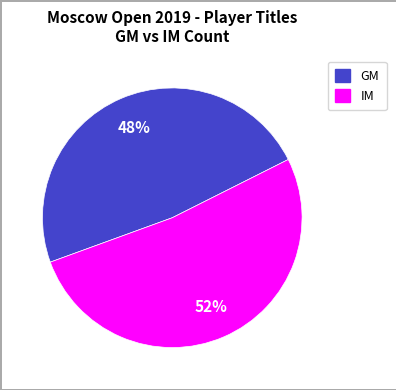

Which slice represents more than half of the pie?

IM